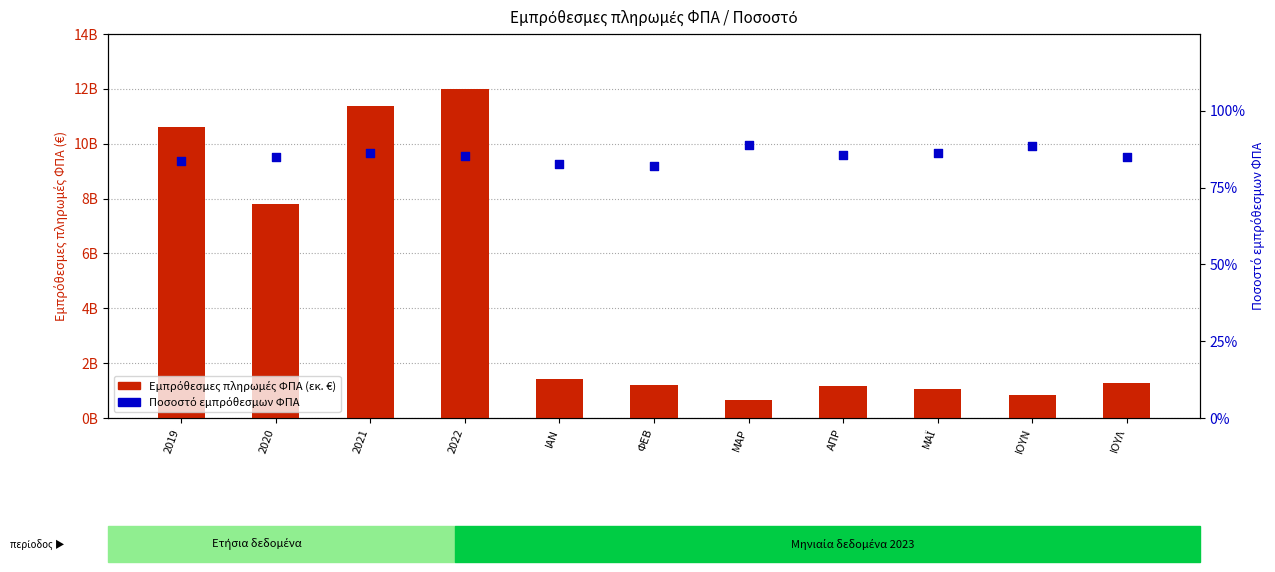

At how many categories does at least one series exceed 1957450107?

4